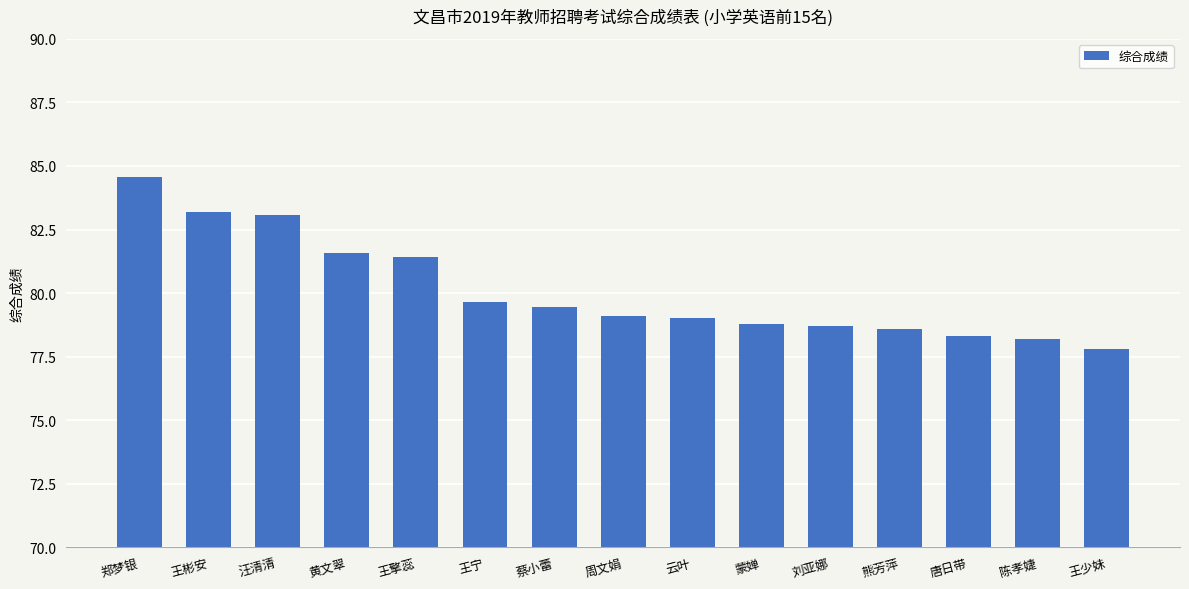

Which has a higher value, 黄文翠 or 汪清清?

汪清清